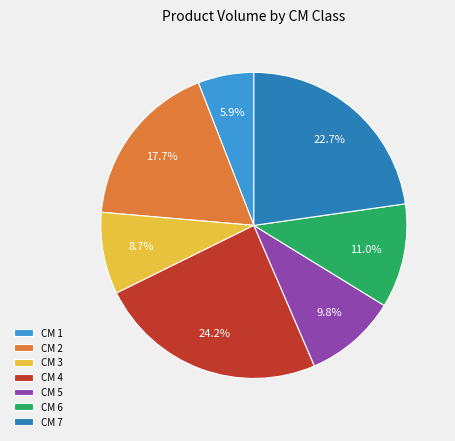

Is CM 3 the majority of the pie?

No